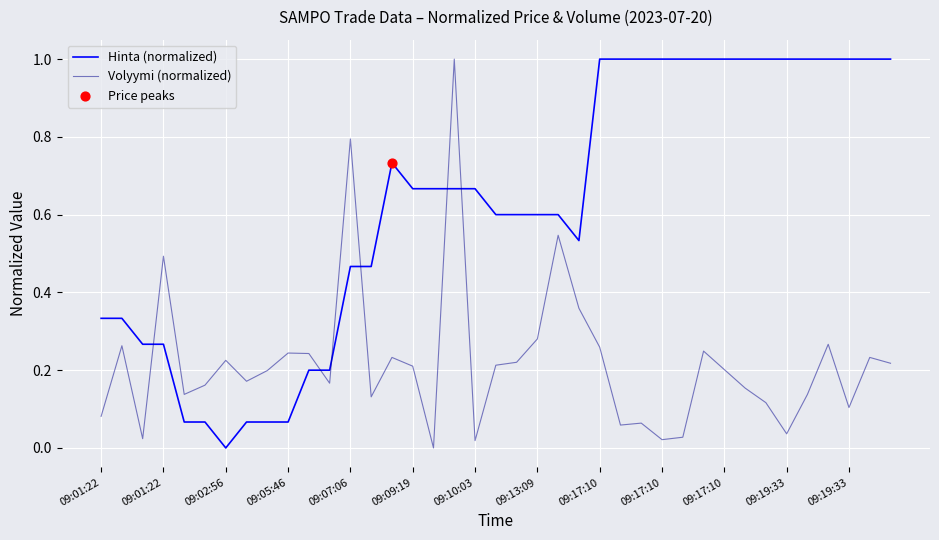

What is the difference between the maximum and minimum values in the Volyymi (normalized) series?

1.0